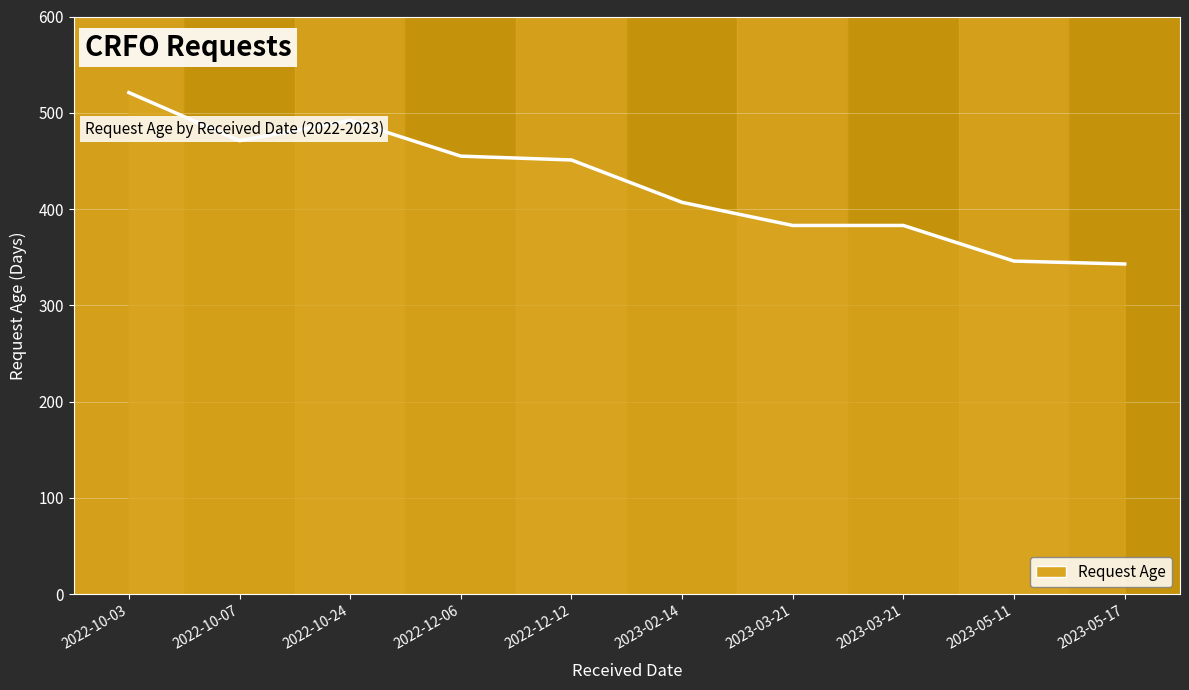

At which category does the chart reach its minimum across all series?

2023-05-17